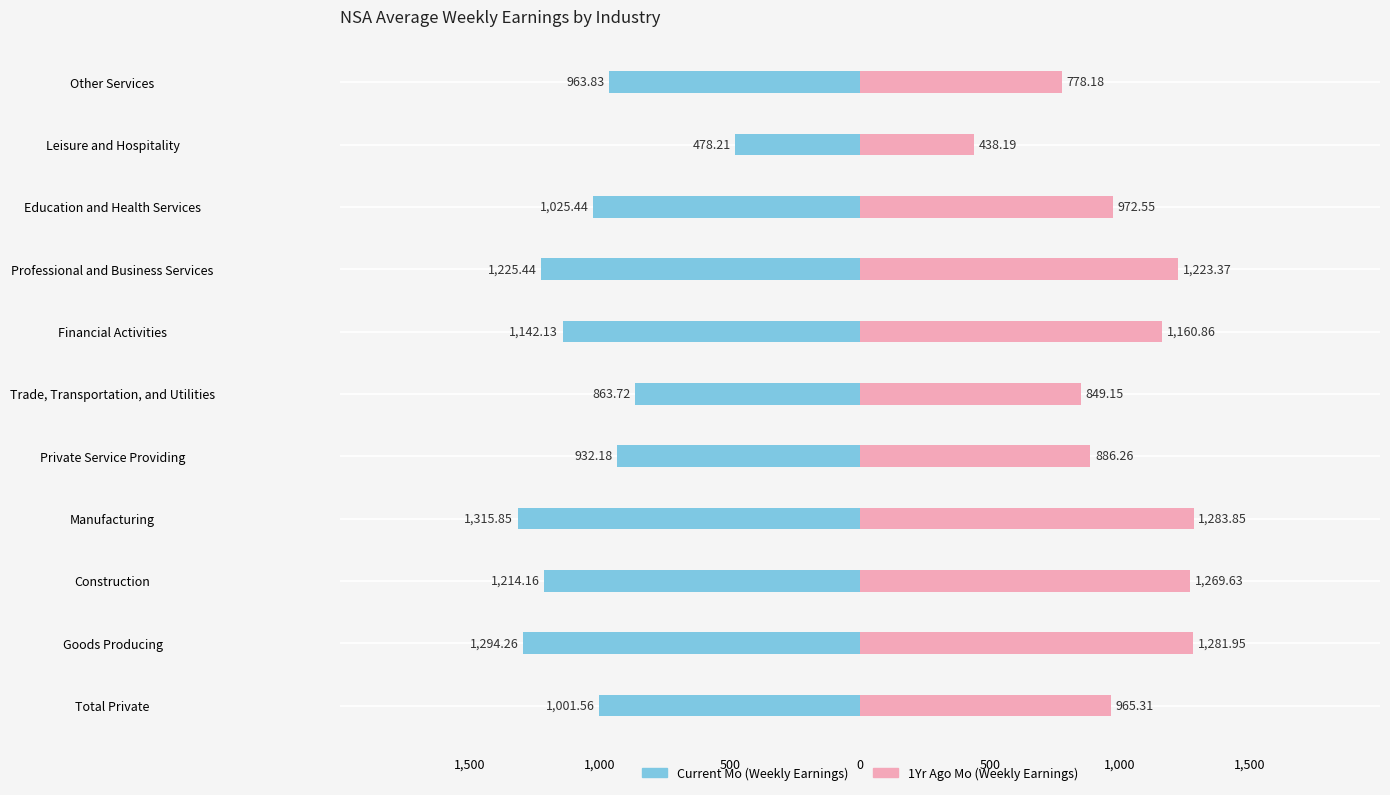

How many bars are there in each group?

2